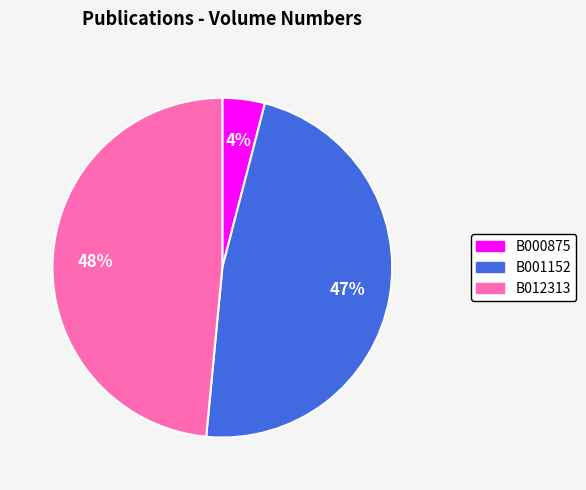

What is the ratio of the value at B001152 to the value at B012313?

1.0